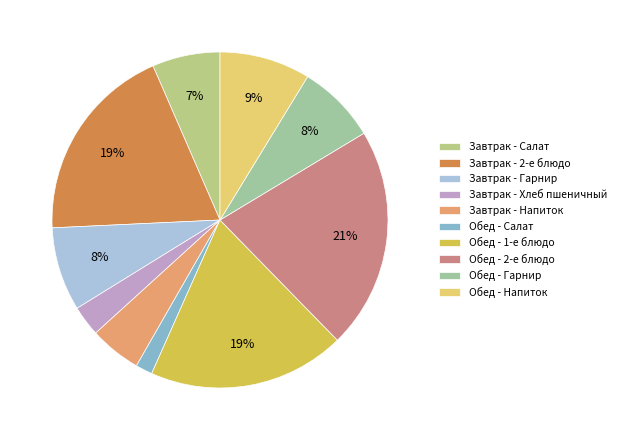

What percentage do Обед - Салат and Завтрак - 2-е блюдо together represent?

20.8%